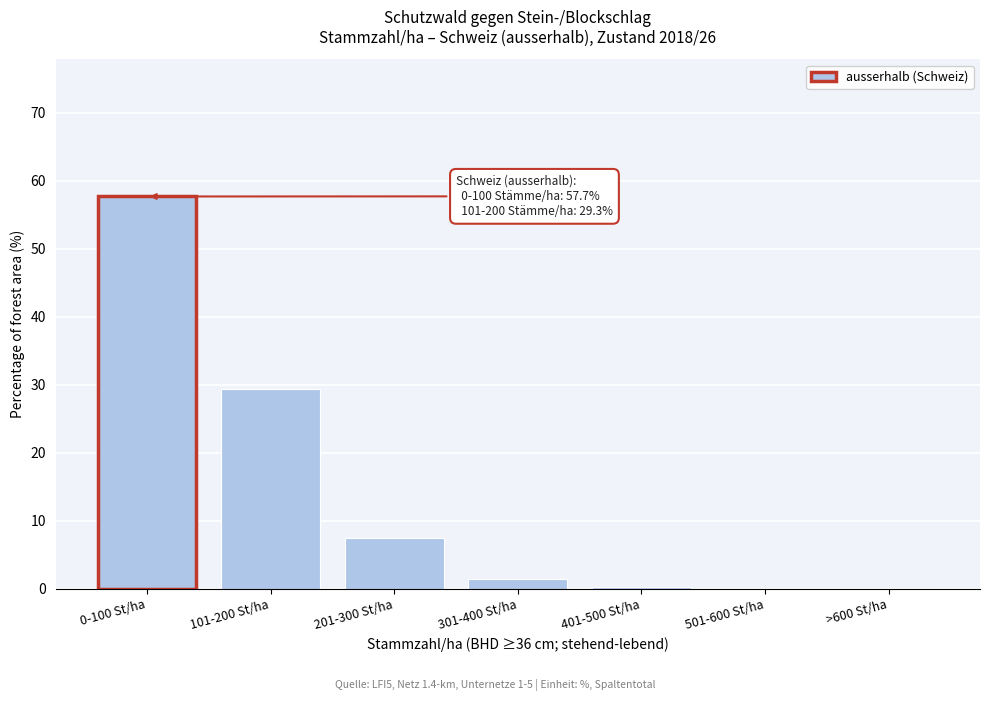

At which label is the value closest to 28?

101-200 St/ha